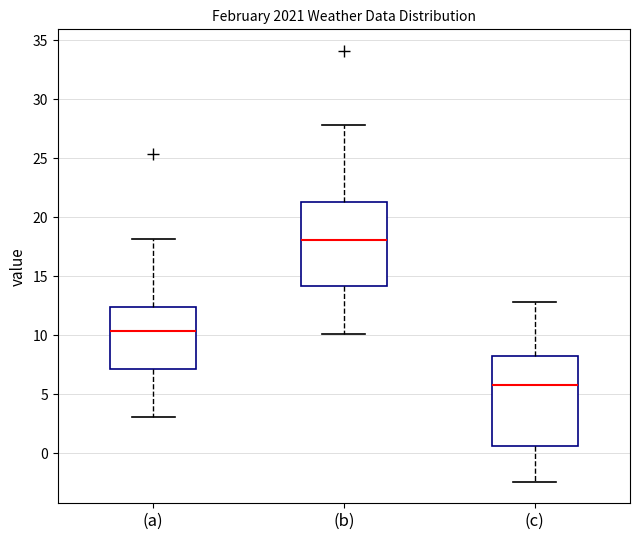

Which box has the lowest median line?

(c)